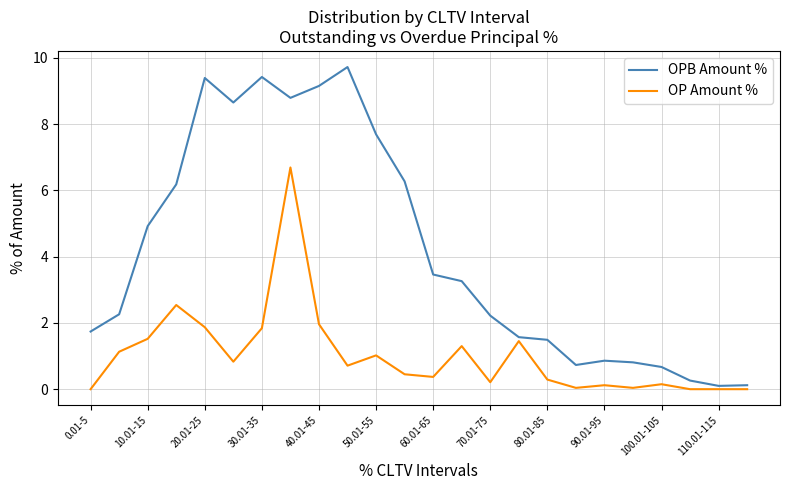

True or false: OP Amount % and OPB Amount % cross at least once.

False